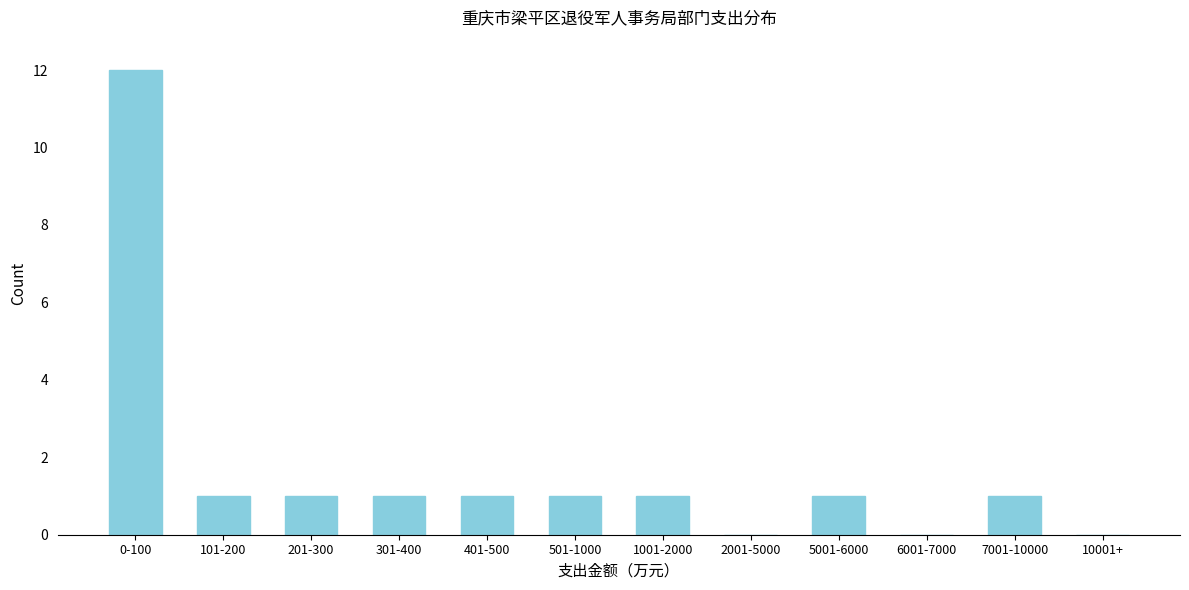

Reading right to left, transcribe all the data shown in this chart.

10001+=0	7001-10000=1	6001-7000=0	5001-6000=1	2001-5000=0	1001-2000=1	501-1000=1	401-500=1	301-400=1	201-300=1	101-200=1	0-100=12